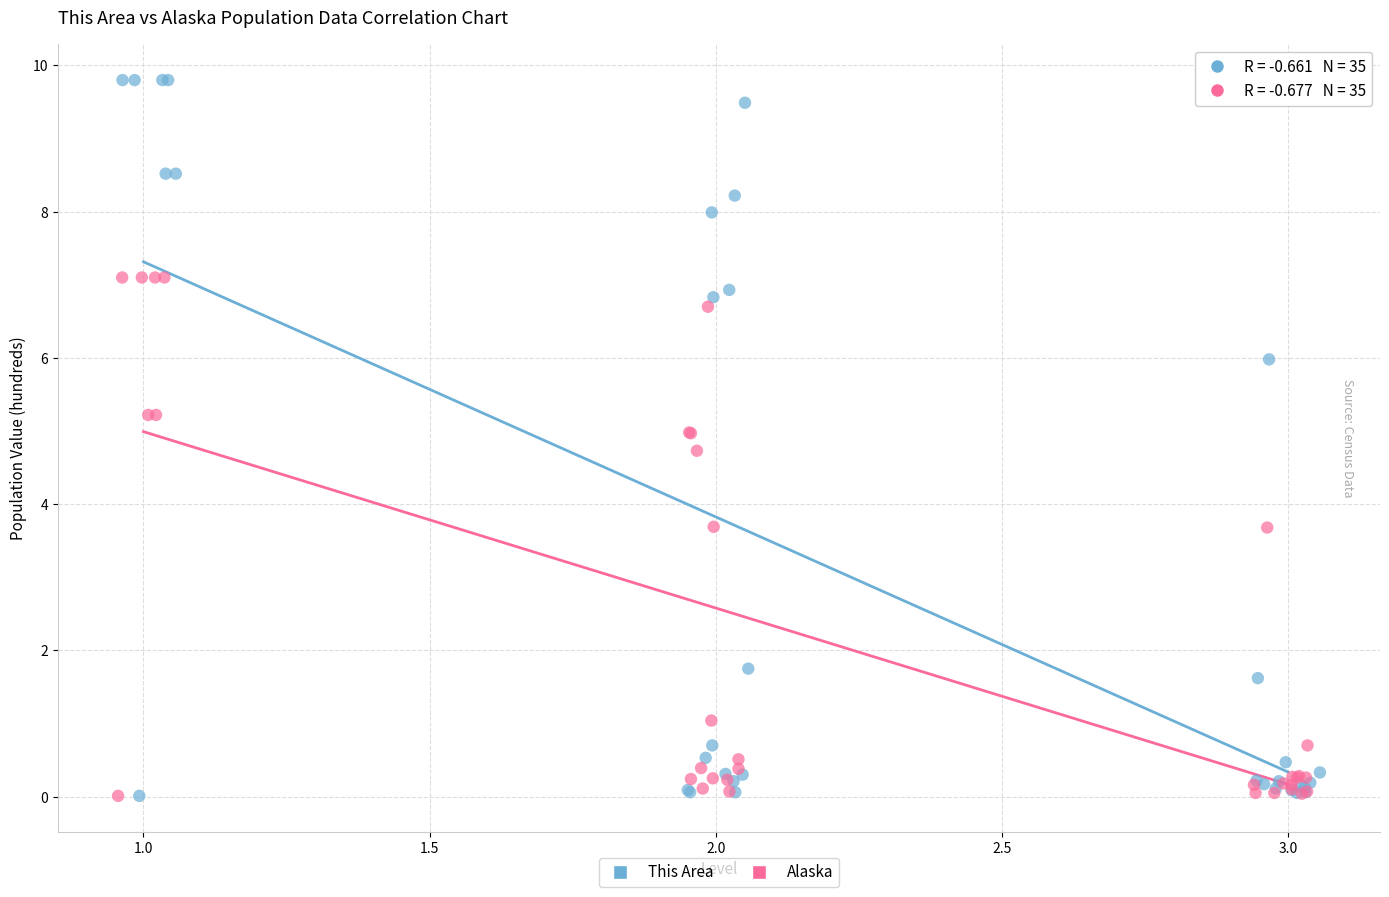

Which series has the widest spread of Y values?

This Area